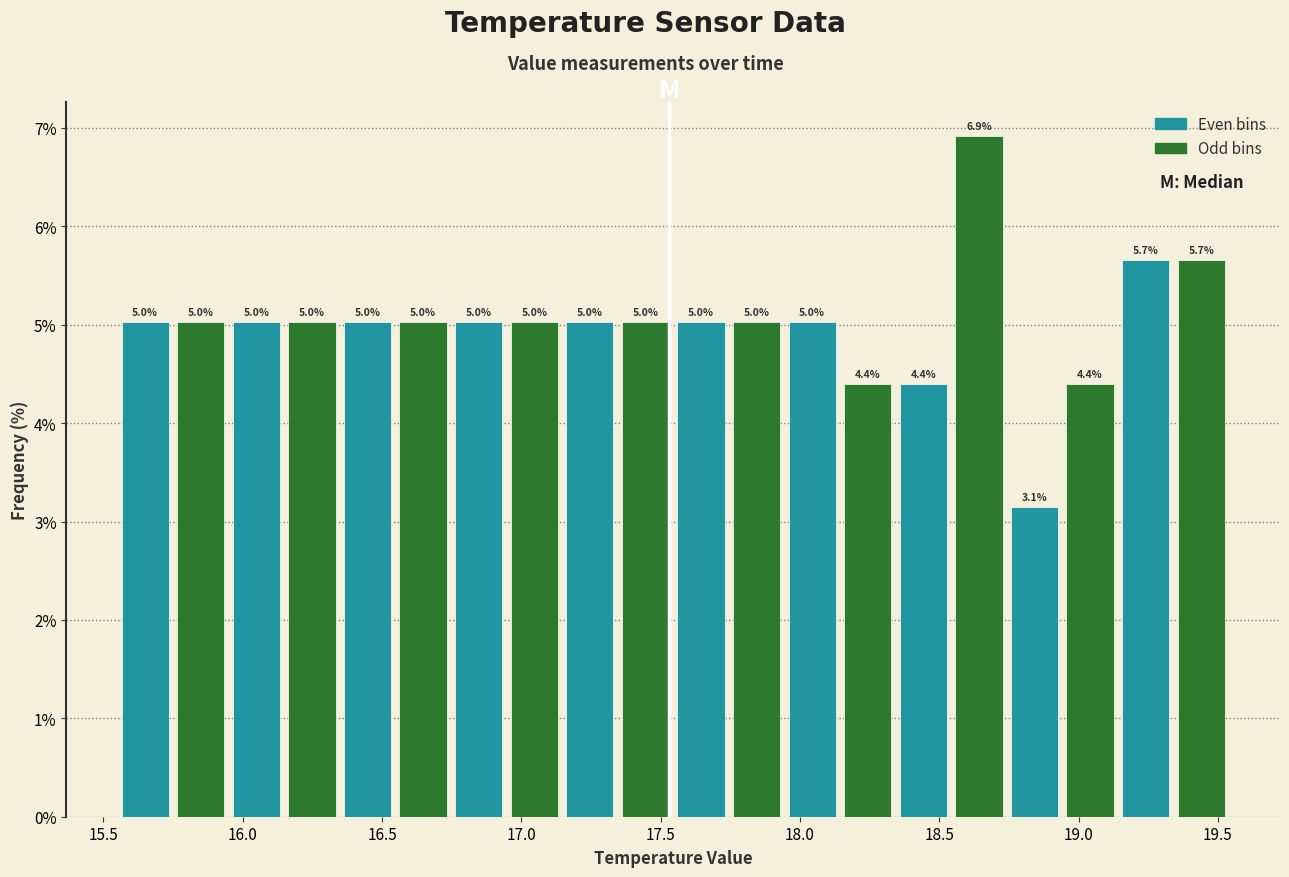

Read against the x-axis, roughly where is the centre of the tallest bar?

18.65